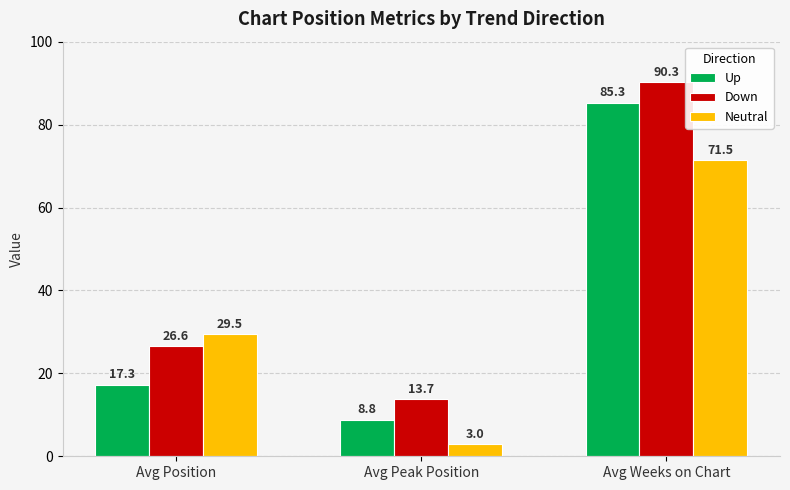

Where is Down nearest to the value 52?

Avg Position